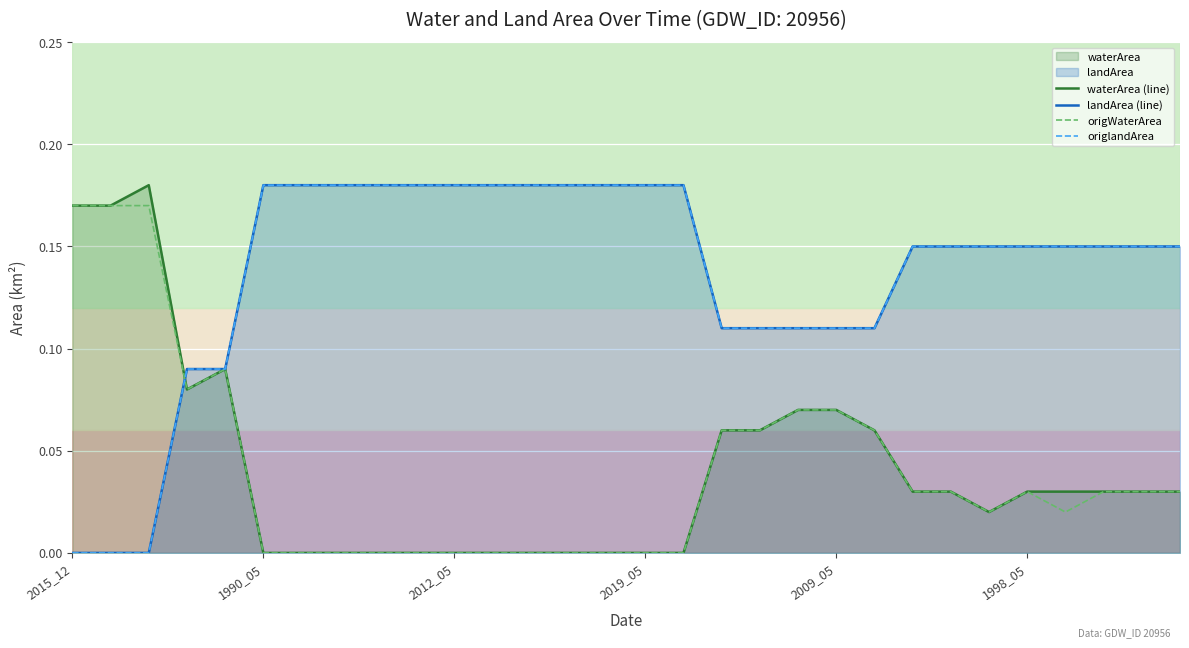

True or false: origWaterArea has a value of 0.0 at 1998_05.

False